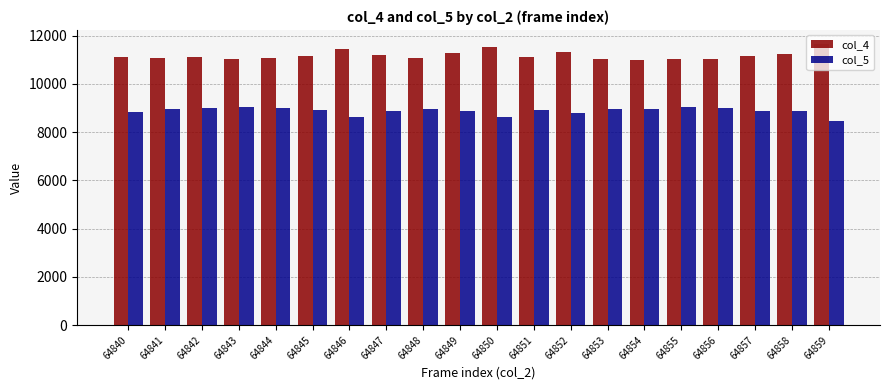

What is the difference between the second highest and second lowest values in the col_5 series?

422